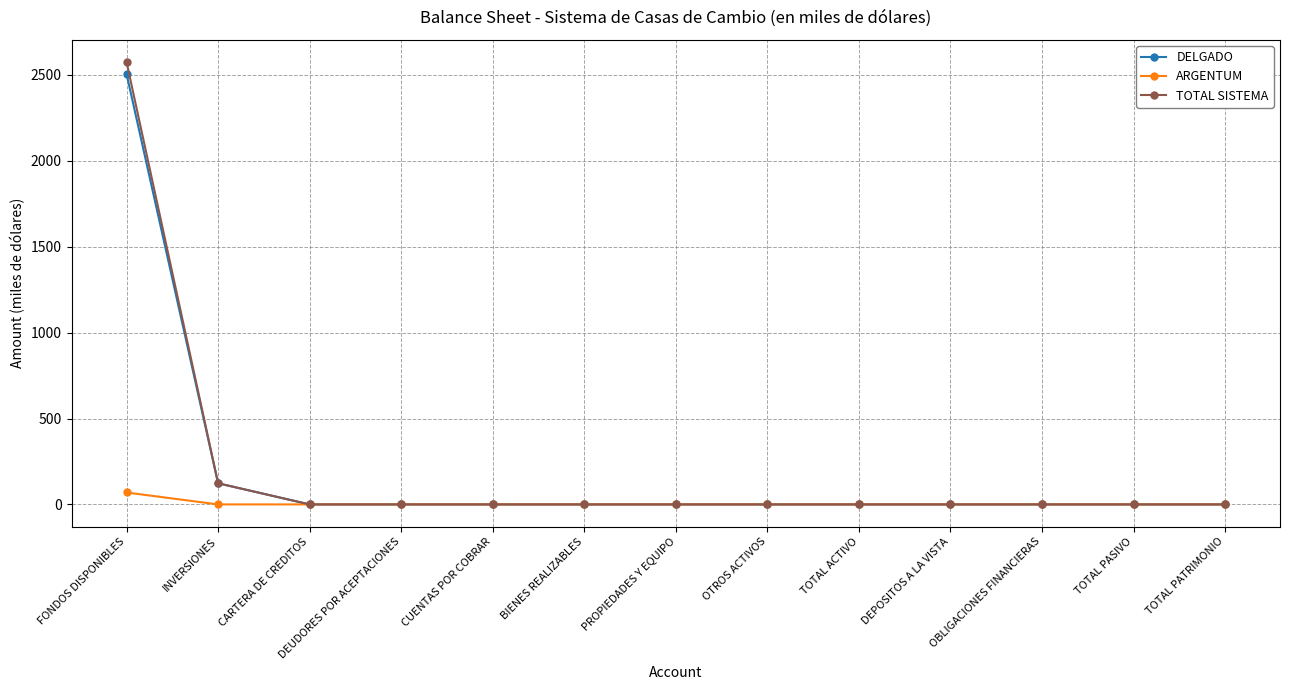

Does the chart display data point markers on the line(s)?

Yes